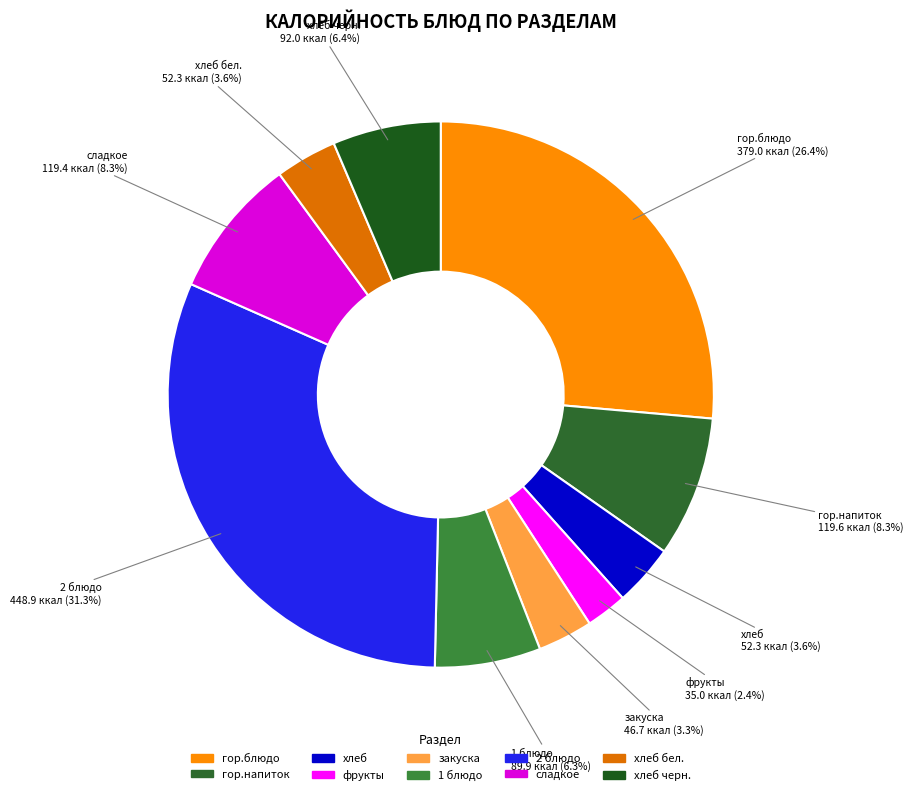

To the nearest percent, what is the difference between the сладкое and хлеб slice percentages?

5%